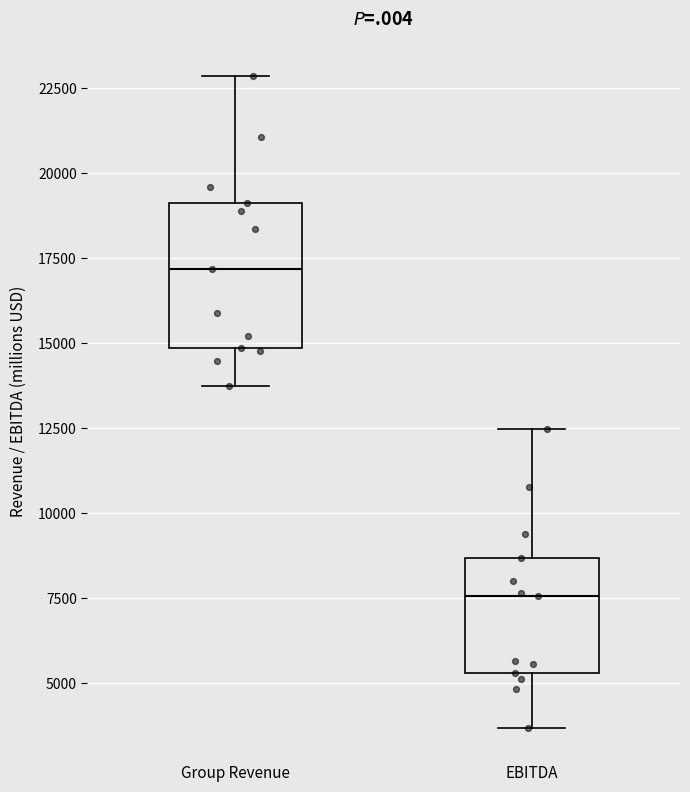

Reading left to right, read every box against the y-axis: the position of its median line, the range the box covers, and the ends of its whiskers. The values are not printed on the chart, so give them approximately, as read against the axis.

Group Revenue: median 17000, box 15000 to 19000, whiskers 13500 to 23000
EBITDA: median 7500, box 5500 to 8500, whiskers 3500 to 12500